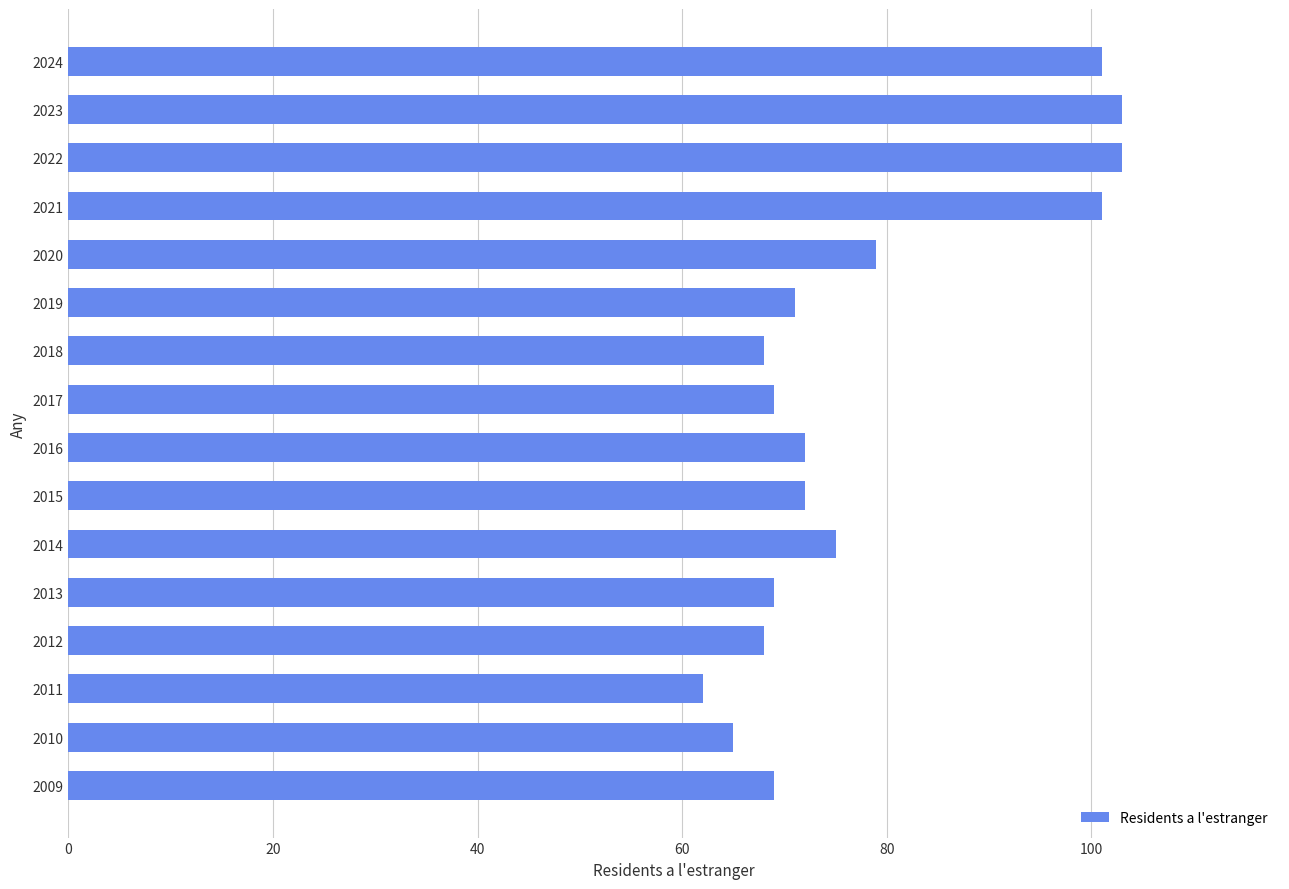

The value at 2019 is 97. True or false?

False